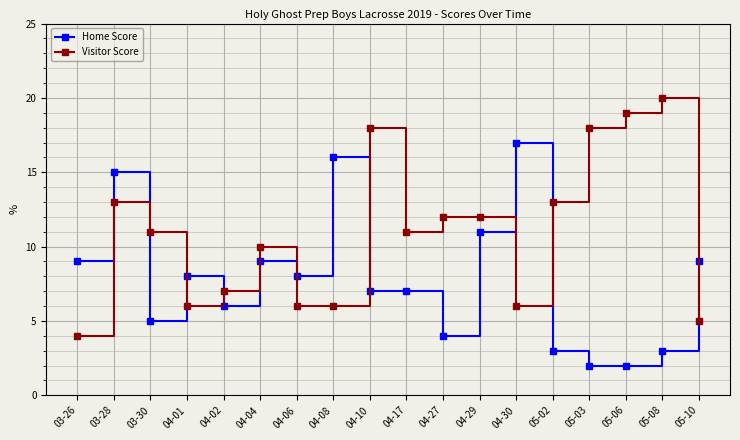

How many times do Visitor Score and Home Score cross each other?

8